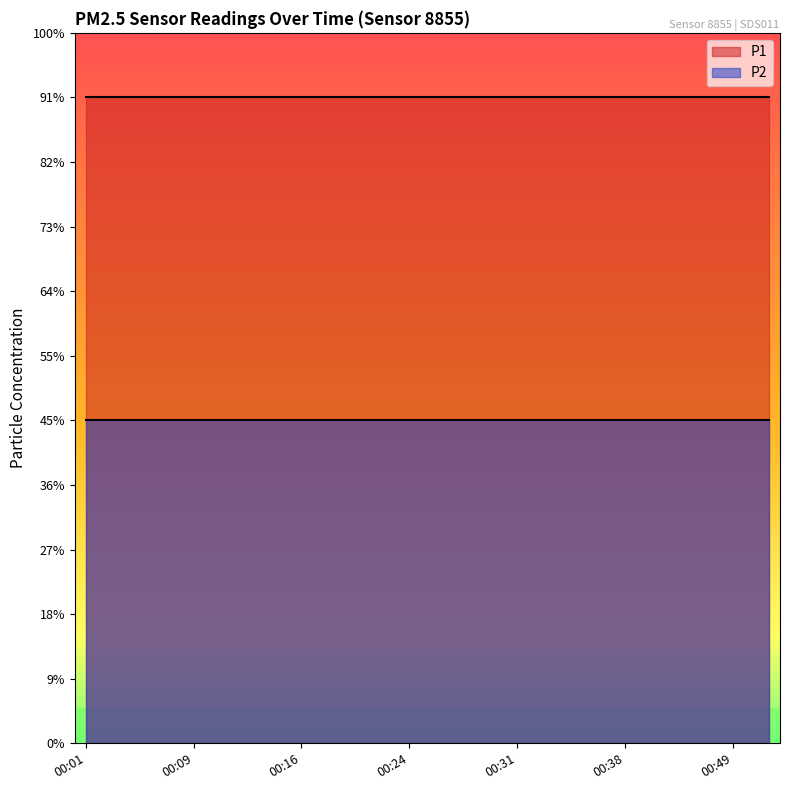

True or false: P1 has a value of 655.1 at 2022-09-01T00:38:50.

False